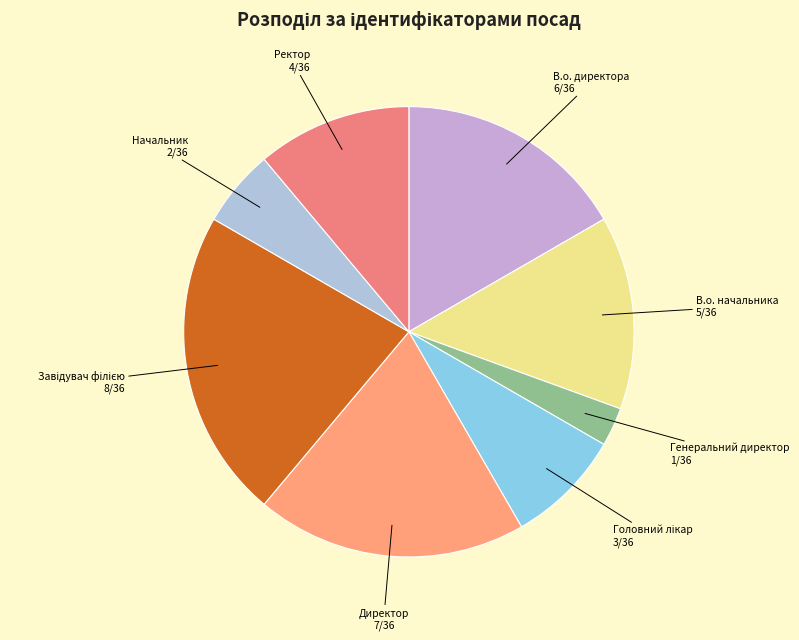

Which category has the smallest portion of the pie?

Генеральний директор